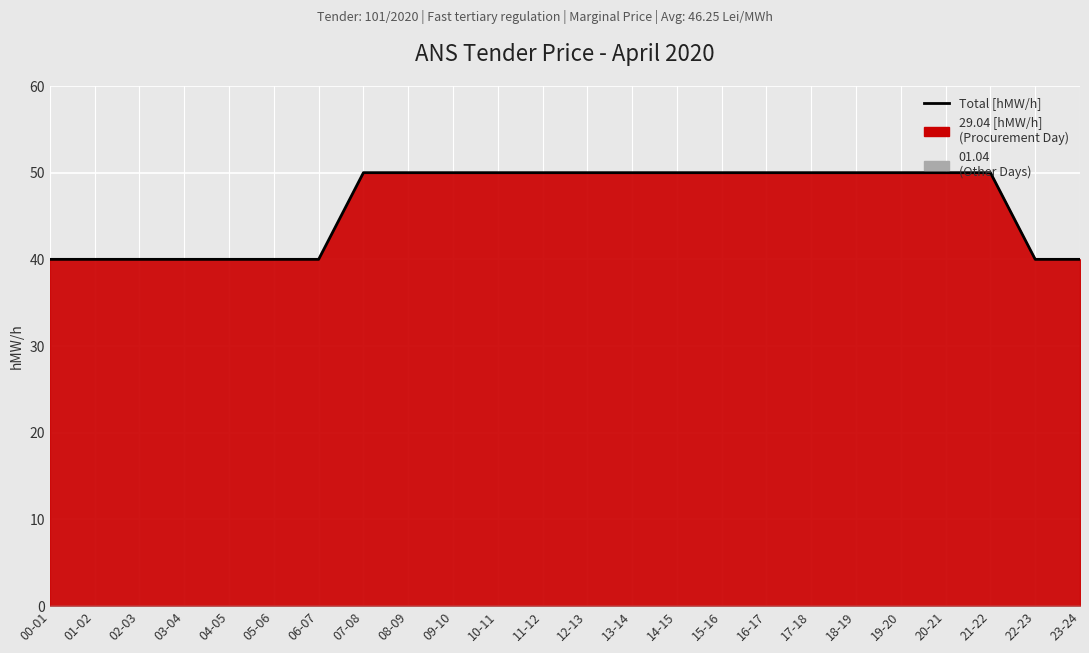

Is it true that the value at 21-22 is 50?

True